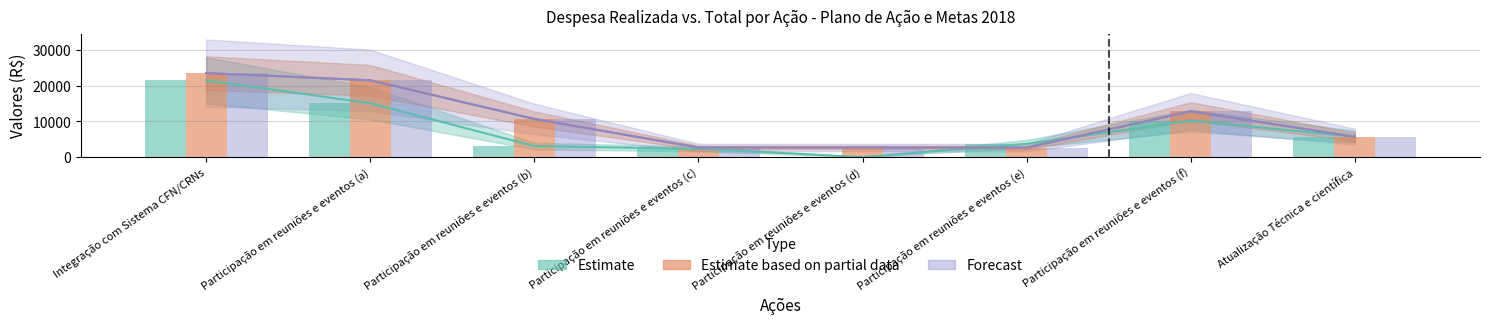

How many bars are there in total?

24